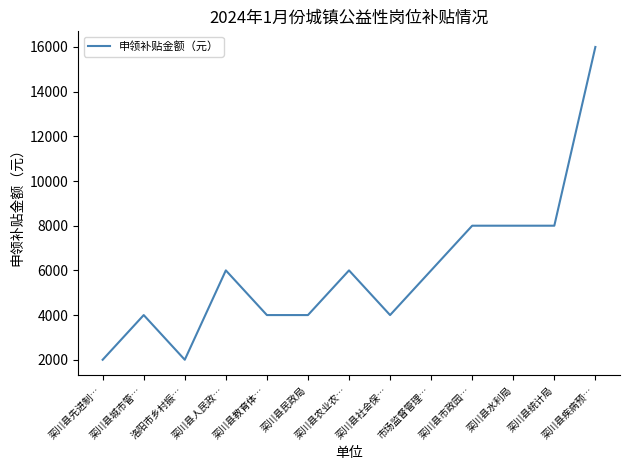

How many lines are shown in the chart?

1